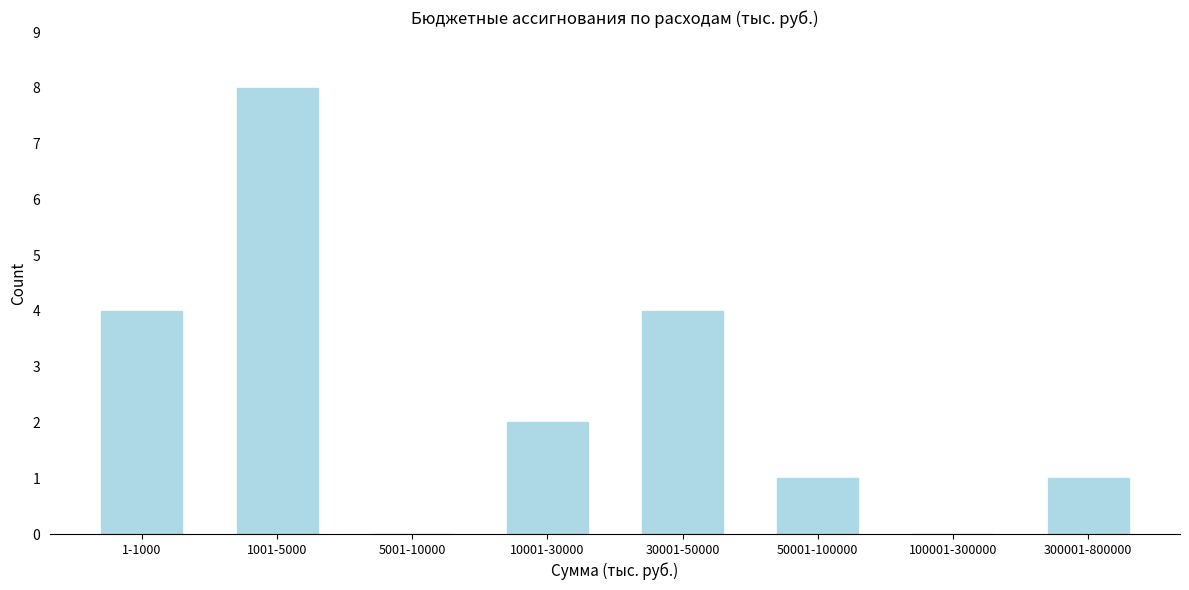

Reading right to left, transcribe all the data shown in this chart.

300001-800000=1	100001-300000=0	50001-100000=1	30001-50000=4	10001-30000=2	5001-10000=0	1001-5000=8	1-1000=4